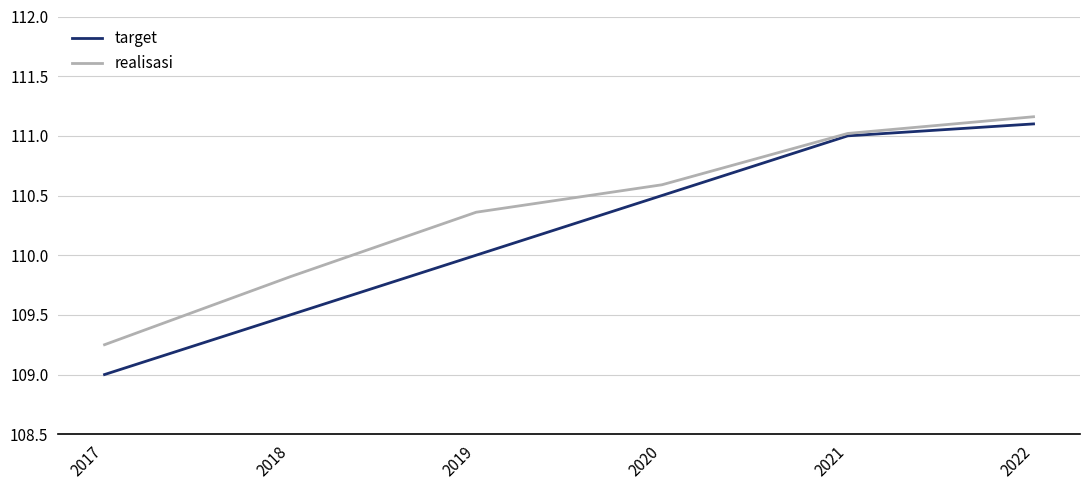

Which series has the largest total across all categories?

realisasi